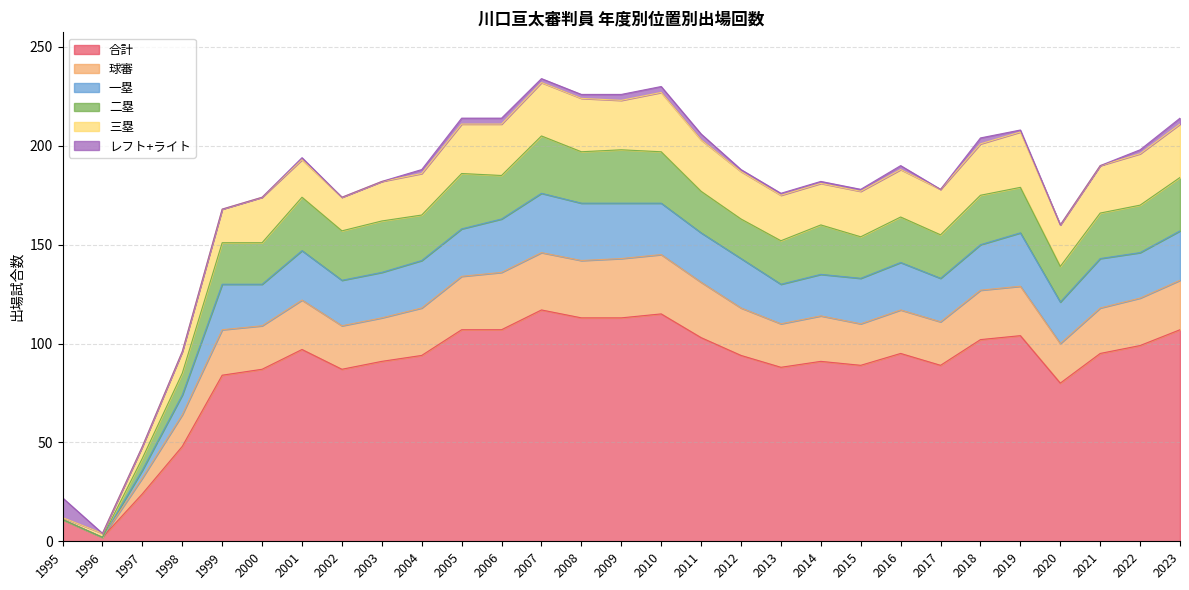

Which category has the lowest value across all series?

1996